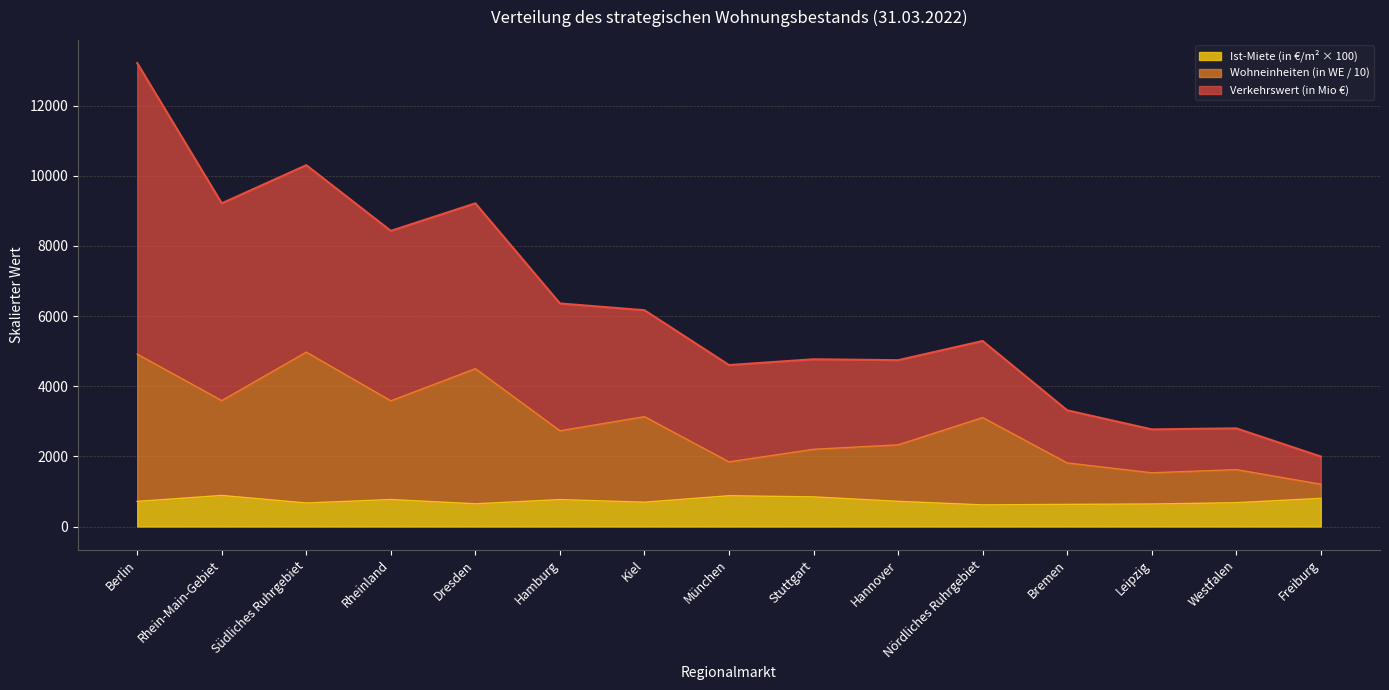

Rank the series by their average value, from highest to lowest.

Verkehrswert (in Mio €), Wohneinheiten (in Tsd.), Ist-Miete (in €/m²)